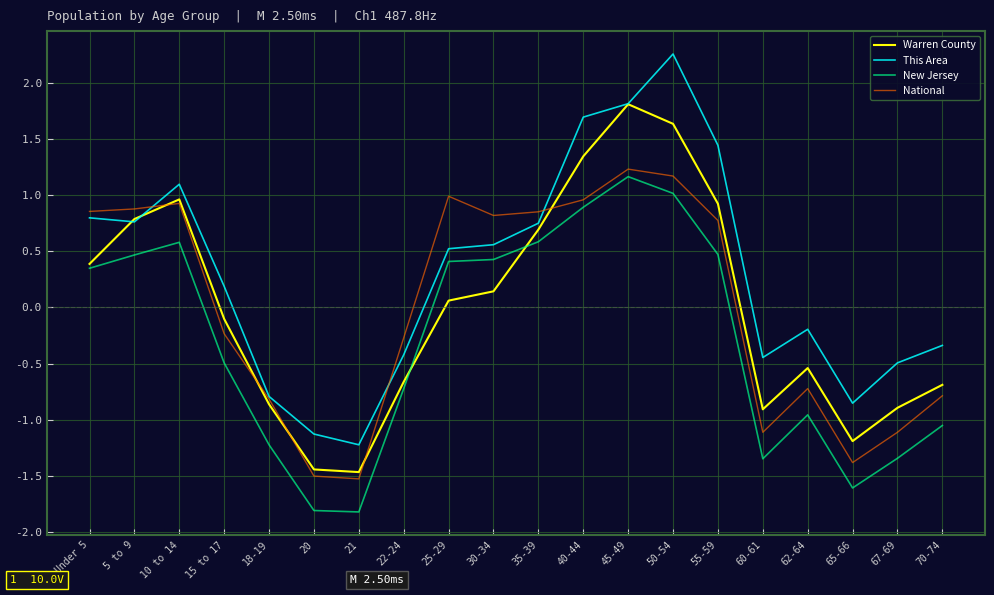

Is this an area chart (filled region under the line)?

No